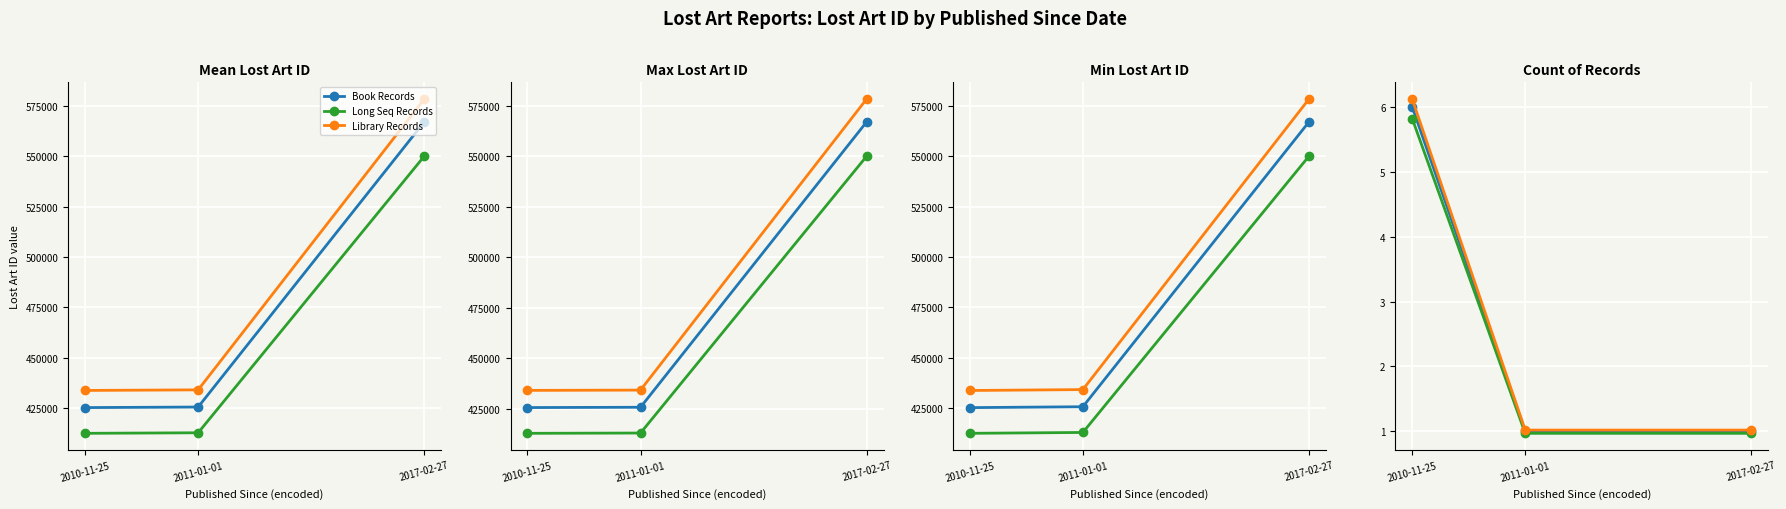

Reading left to right, extract all data points from this chart.

Book Records: 6.0	1.0	1.0
Long Seq Records: 5.8	1.0	1.0
Library Records: 6.1	1.0	1.0